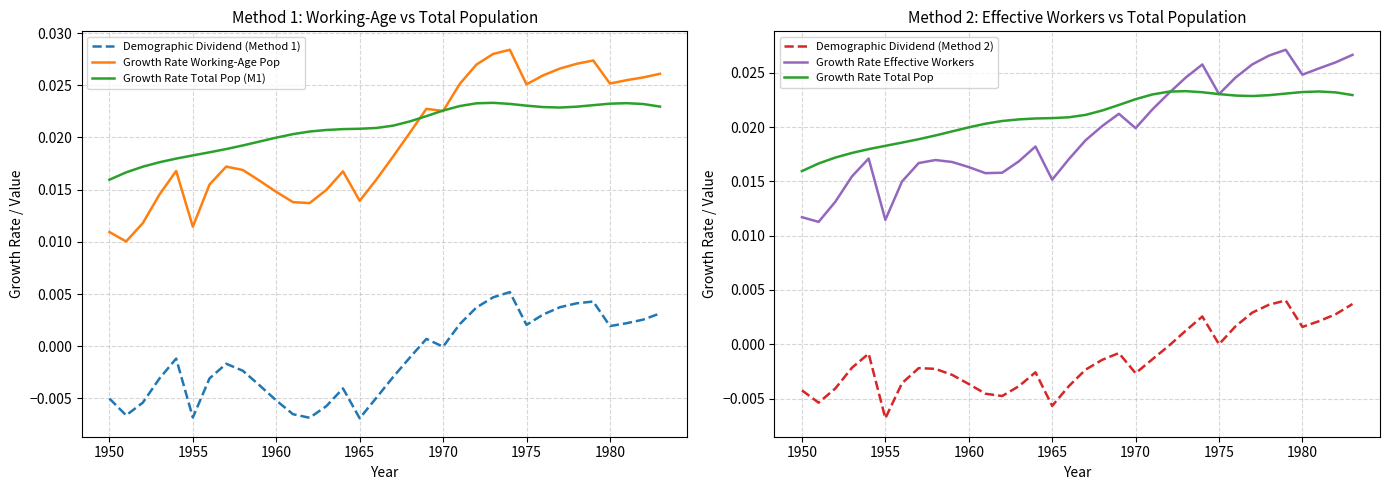

True or false: Growth Rate Total Pop (M1) and Demographic Dividend (Method 1) cross at least once.

False